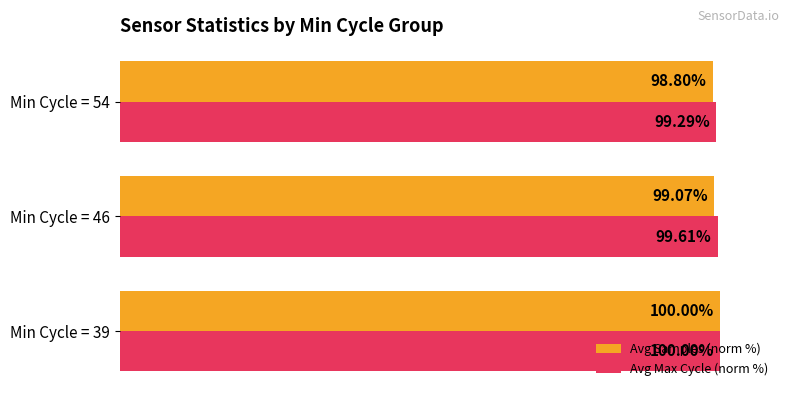

Is the value of Avg Max Cycle (norm %) at Min Cycle = 54 greater than the value of Avg Samples (norm %) at Min Cycle = 39?

No